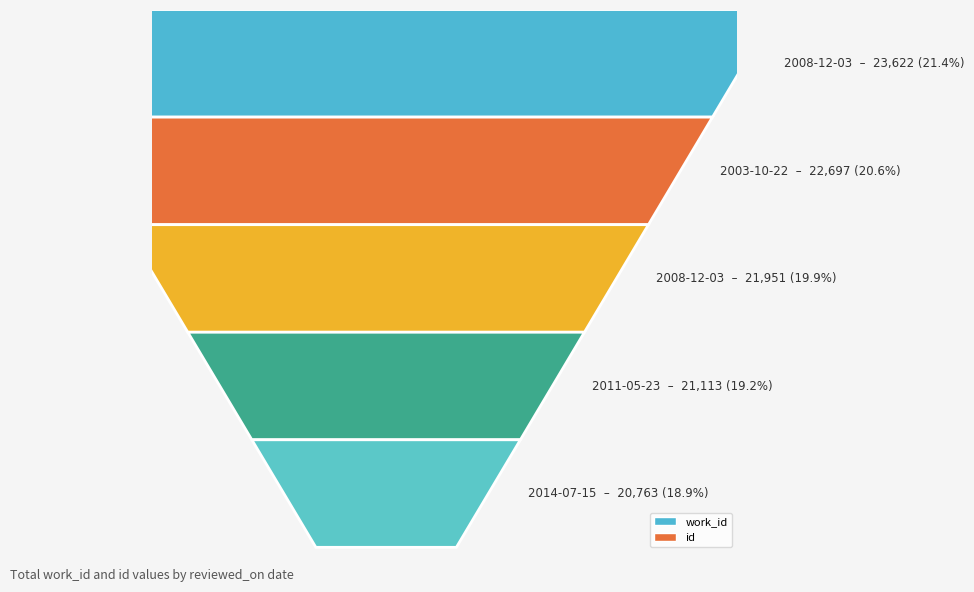

Rank the series by their maximum value, from lowest to highest.

work_id, id